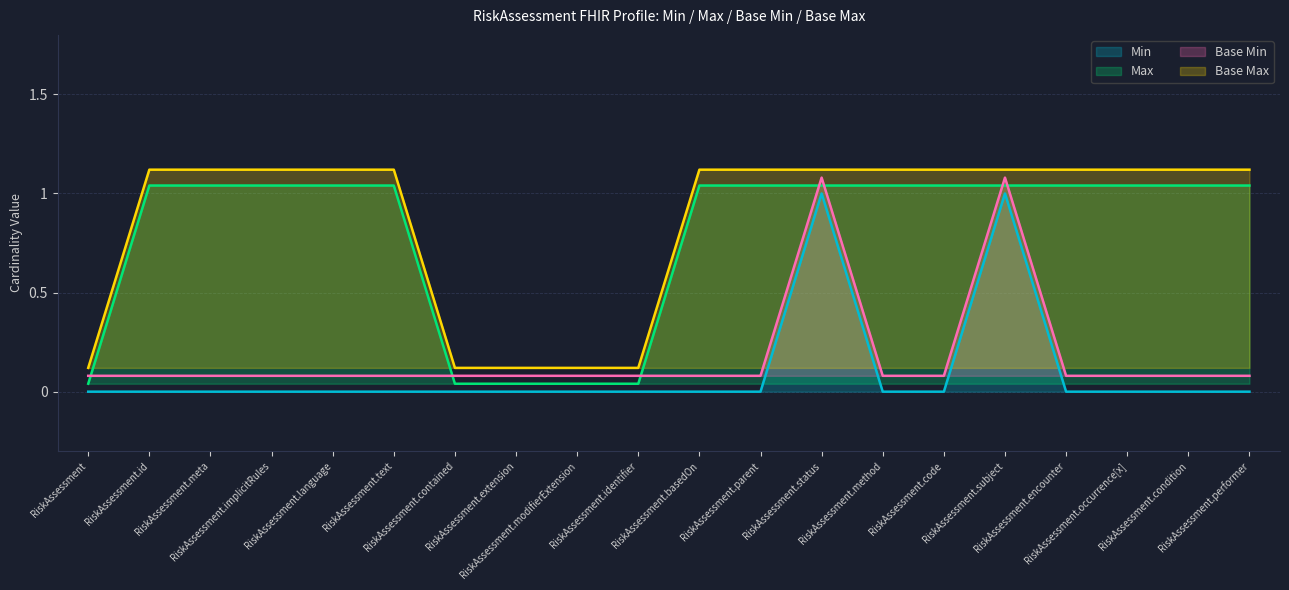

How many distinct data groups are displayed?

4